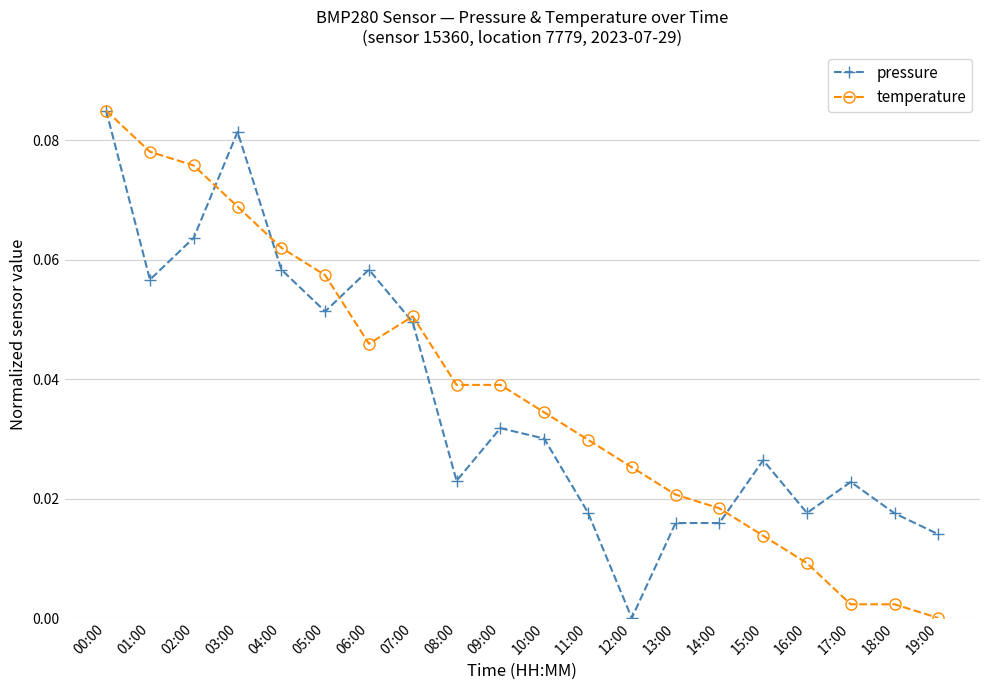

How many lines are shown in the chart?

2